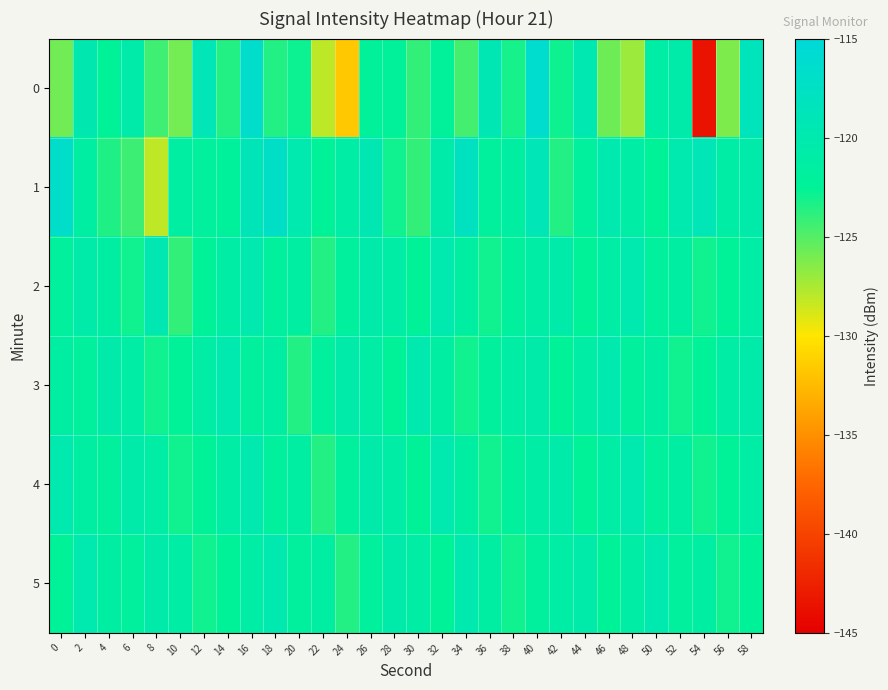

Reading left to right, list all the values displayed in this chart.

0: 0=-125.9	2=-119.8	4=-122.5	6=-120.6	8=-124.4	10=-125.9	12=-119.0	14=-123.5	16=-116.6	18=-123.5	20=-122.9	22=-128.0	24=-131.7	26=-122.3	28=-122.3	30=-124.0	32=-122.4	34=-124.5	36=-119.3	38=-123.2	40=-116.3	42=-122.9	44=-119.6	46=-125.7	48=-127.1	50=-121.0	52=-120.4	54=-143.6	56=-126.2	58=-118.5
1: 0=-116.9	2=-121.6	4=-123.4	6=-124.3	8=-128.1	10=-121.5	12=-121.9	14=-122.2	16=-118.8	18=-117.1	20=-120.0	22=-122.5	24=-121.0	26=-119.5	28=-123.0	30=-124.0	32=-120.5	34=-118.0	36=-122.0	38=-121.5	40=-119.0	42=-123.5	44=-122.0	46=-120.0	48=-121.0	50=-122.5	52=-120.0	54=-119.0	56=-121.0	58=-120.5
2: 0=-122.0	2=-120.5	4=-121.5	6=-123.0	8=-119.5	10=-124.0	12=-122.5	14=-121.0	16=-120.0	18=-122.0	20=-121.5	22=-123.5	24=-122.0	26=-120.5	28=-121.0	30=-122.5	32=-120.0	34=-121.5	36=-123.0	38=-122.0	40=-121.0	42=-120.5	44=-122.5	46=-121.0	48=-120.0	50=-122.0	52=-121.5	54=-123.0	56=-122.5	58=-121.0
3: 0=-121.5	2=-122.0	4=-120.5	6=-121.0	8=-123.0	10=-122.5	12=-121.0	14=-120.0	16=-122.0	18=-121.5	20=-123.5	22=-122.0	24=-120.5	26=-121.0	28=-122.5	30=-120.0	32=-121.5	34=-123.0	36=-122.0	38=-121.0	40=-120.5	42=-122.5	44=-121.0	46=-120.0	48=-122.0	50=-121.5	52=-123.0	54=-122.5	56=-121.0	58=-120.5
4: 0=-120.0	2=-121.5	4=-122.0	6=-120.5	8=-121.0	10=-123.0	12=-122.5	14=-121.0	16=-120.0	18=-122.0	20=-121.5	22=-123.5	24=-122.0	26=-120.5	28=-121.0	30=-122.5	32=-120.0	34=-121.5	36=-123.0	38=-122.0	40=-121.0	42=-120.5	44=-122.5	46=-121.0	48=-120.0	50=-122.0	52=-121.5	54=-123.0	56=-122.5	58=-121.0
5: 0=-122.5	2=-120.0	4=-121.5	6=-122.0	8=-120.5	10=-121.0	12=-123.0	14=-122.5	16=-121.0	18=-120.0	20=-122.0	22=-121.5	24=-123.5	26=-122.0	28=-120.5	30=-121.0	32=-122.5	34=-120.0	36=-121.5	38=-123.0	40=-122.0	42=-121.0	44=-120.5	46=-122.5	48=-121.0	50=-120.0	52=-122.0	54=-121.5	56=-123.0	58=-122.5